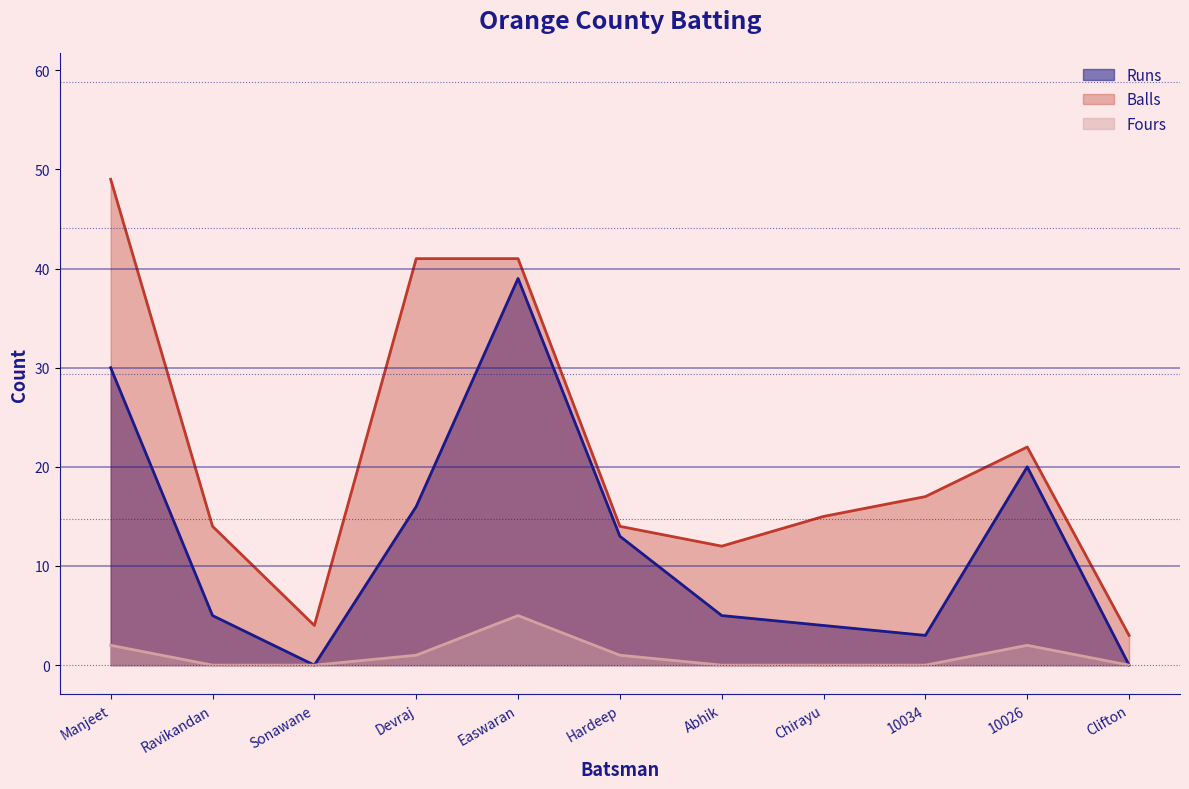

Does the chart display data point markers on the line(s)?

No